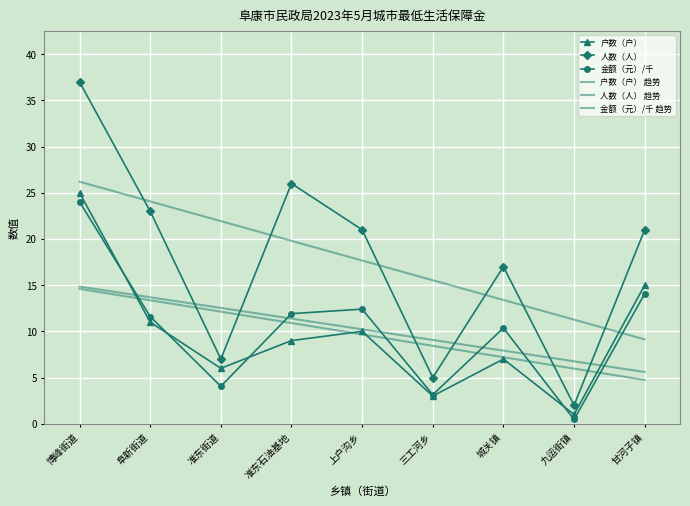

Rank the series by their maximum value, from highest to lowest.

人数（人）, 人数（人） 趋势, 户数（户）, 金额（元）/千, 金额（元）/千 趋势, 户数（户） 趋势